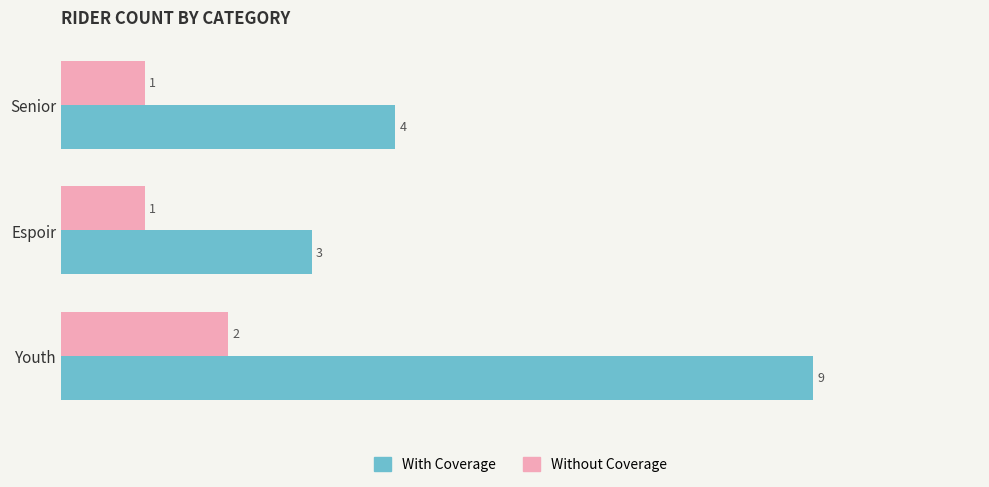

The value of With Coverage at Senior is 4. True or false?

True